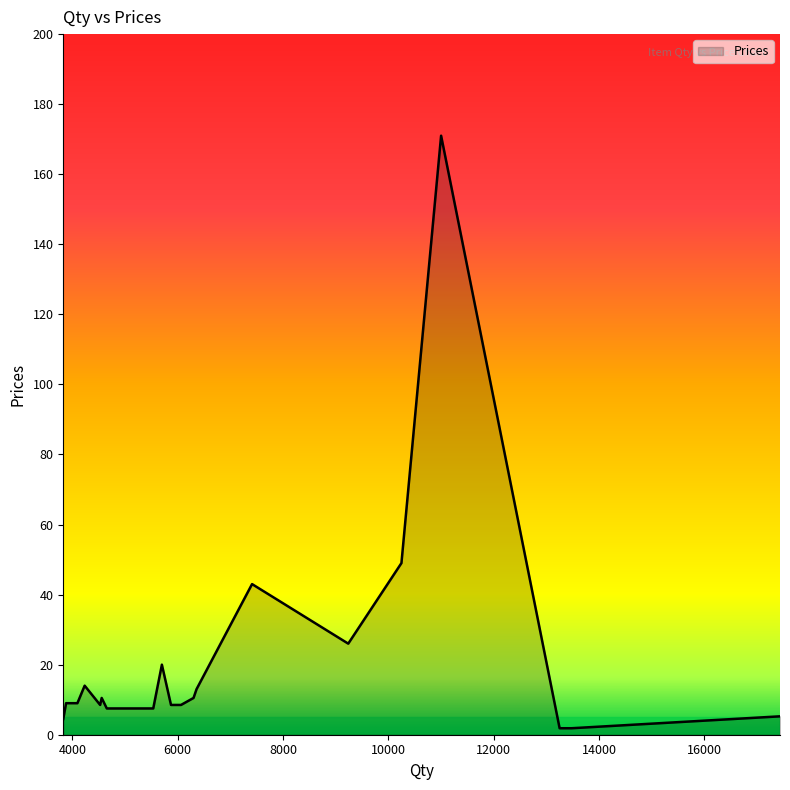

How many lines are shown in the chart?

1